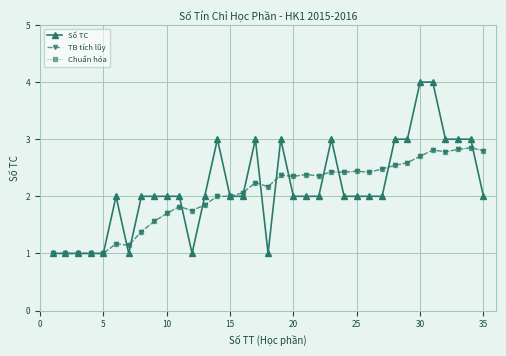

Is this an area chart (filled region under the line)?

No